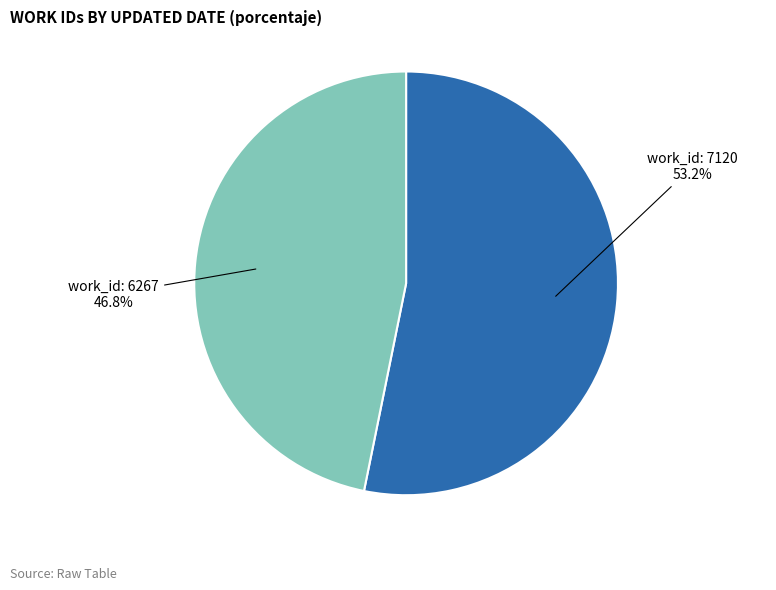

Does any single category account for the majority?

Yes